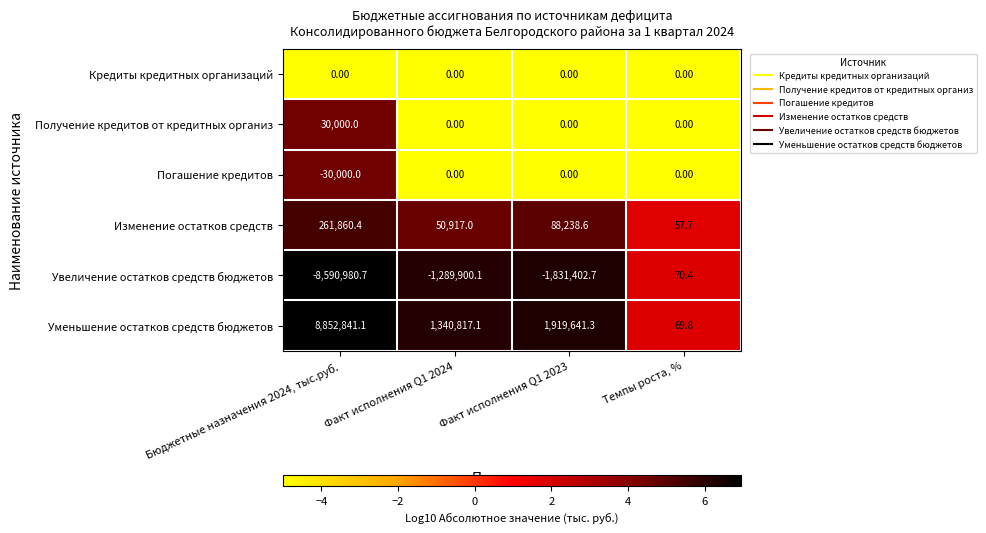

How many series are shown in this chart?

6